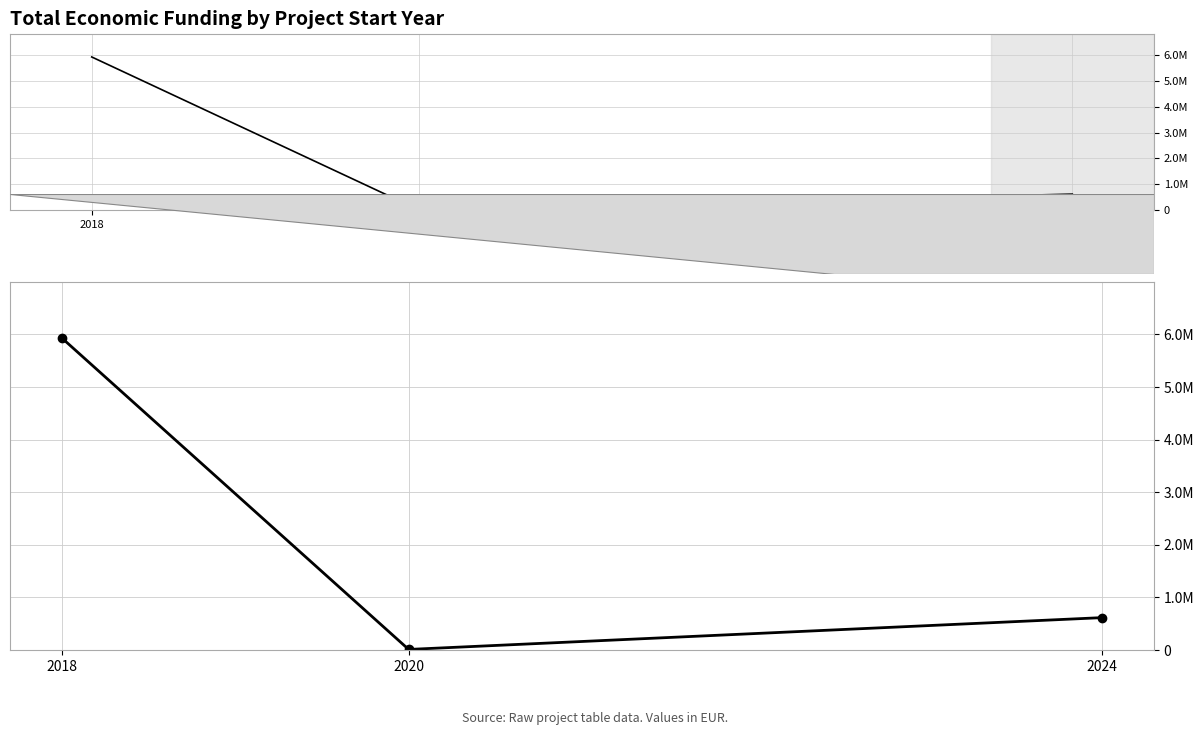

What is the change in value from 2018 to 2020?

-5918245